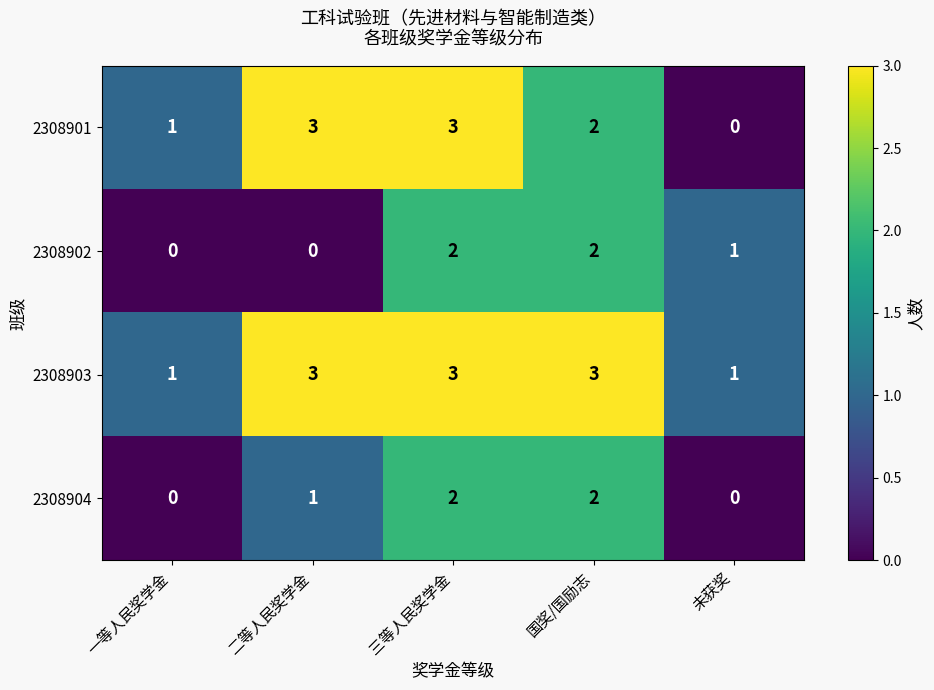

At which category is the sum across all series the highest?

三等人民奖学金